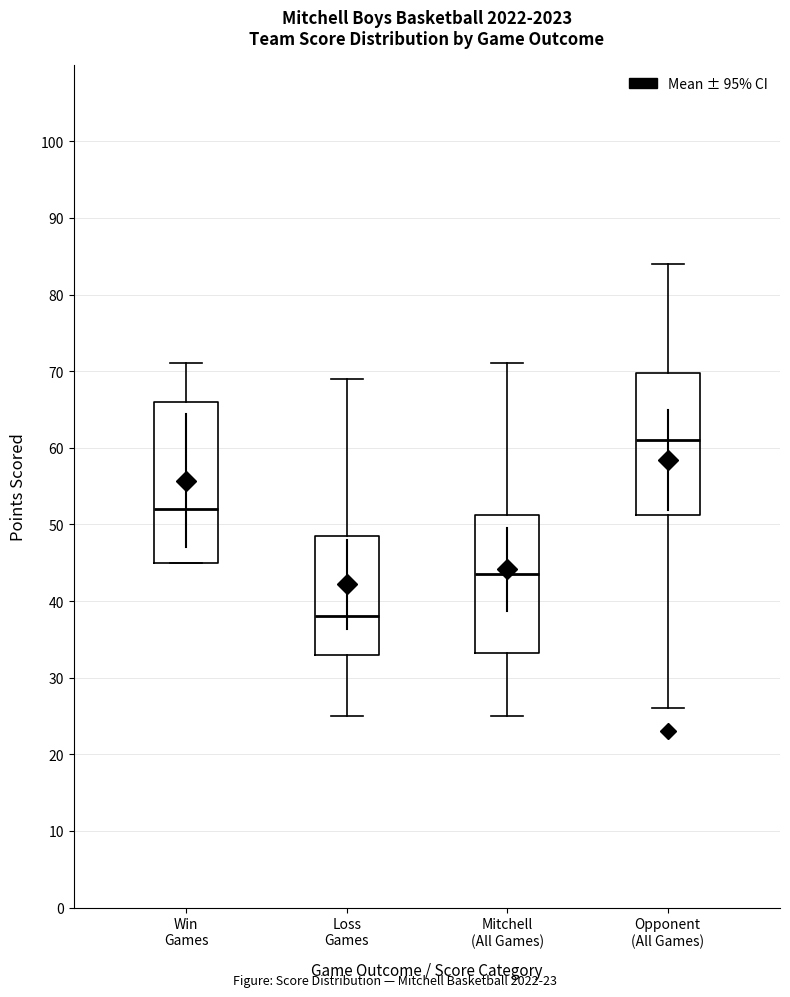

Reading left to right, transcribe this box plot: for each box, give where its median line is, the range the box spans, and where its two whiskers end, as read against the y-axis. The values are not printed on the chart, so give them approximately, as read against the axis.

Win Games: median 52, box 45 to 66, whiskers 45 to 71
Loss Games: median 38, box 33 to 49, whiskers 25 to 69
Mitchell (All Games): median 44, box 33 to 51, whiskers 25 to 71
Opponent (All Games): median 61, box 51 to 70, whiskers 26 to 84